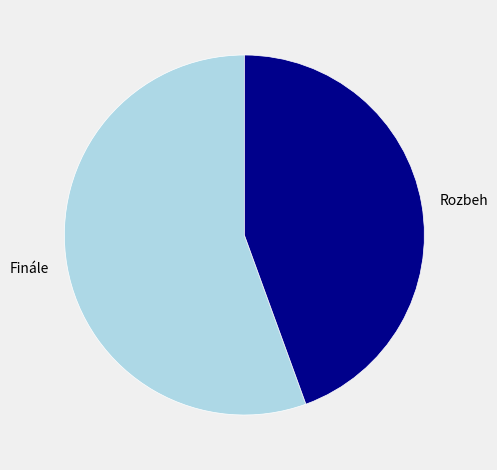

Between Rozbeh and Finále, which is larger?

Finále